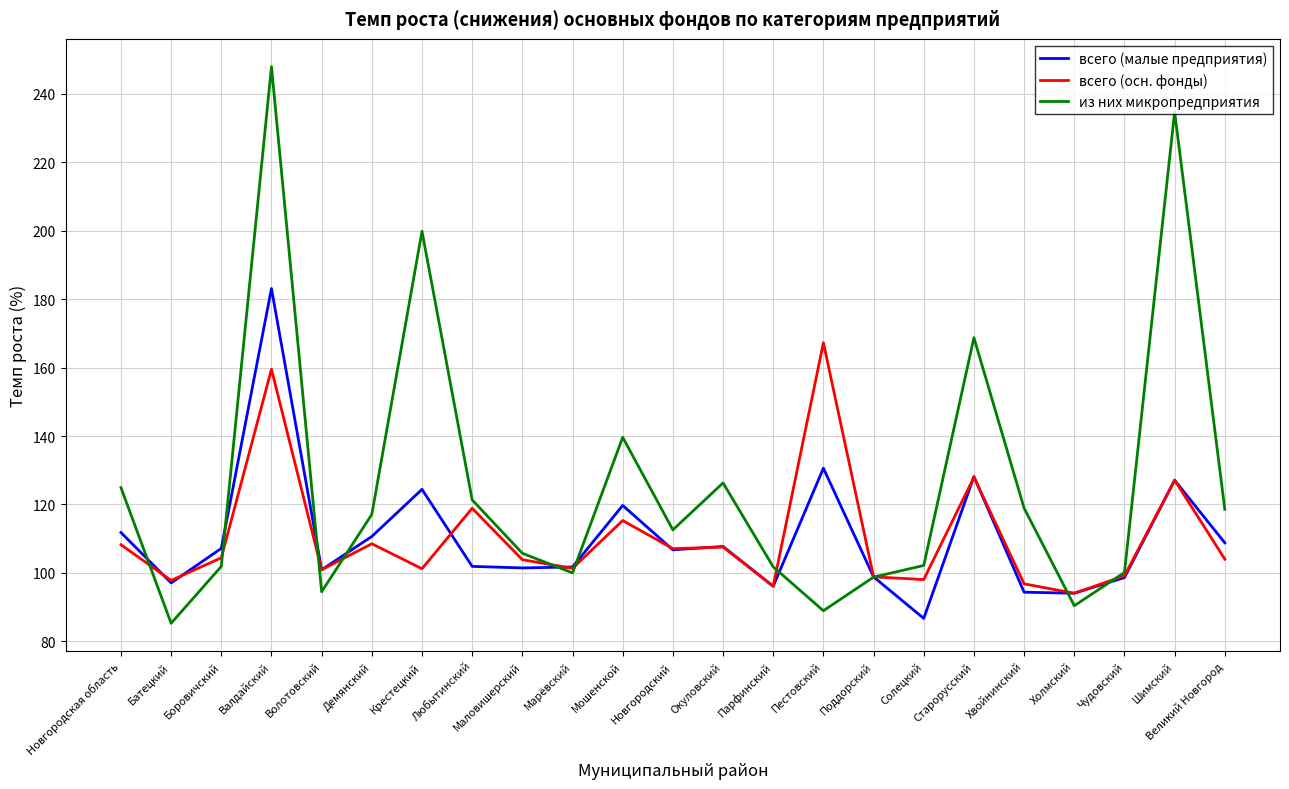

Read the из них микропредприятия value at Новгородская область.

124.9